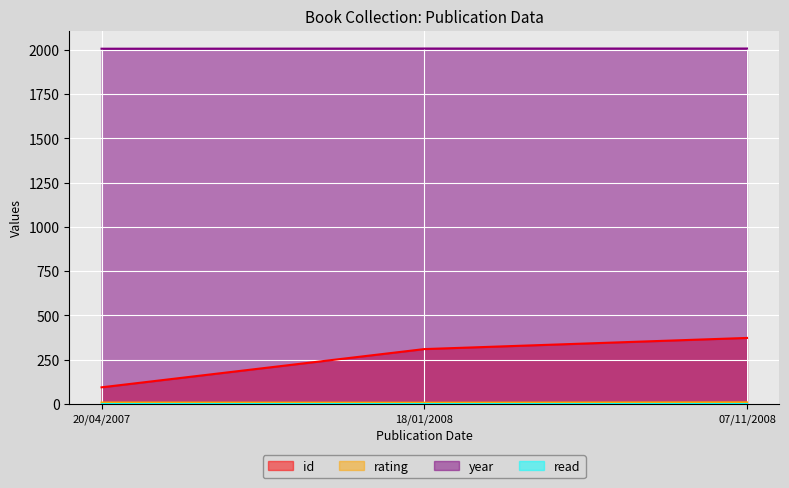

Read the year value at 07/11/2008.

2008